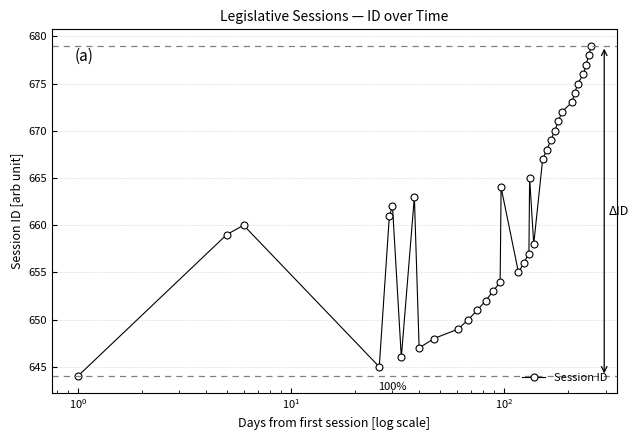

What is the value of the 25th point from the left?

669